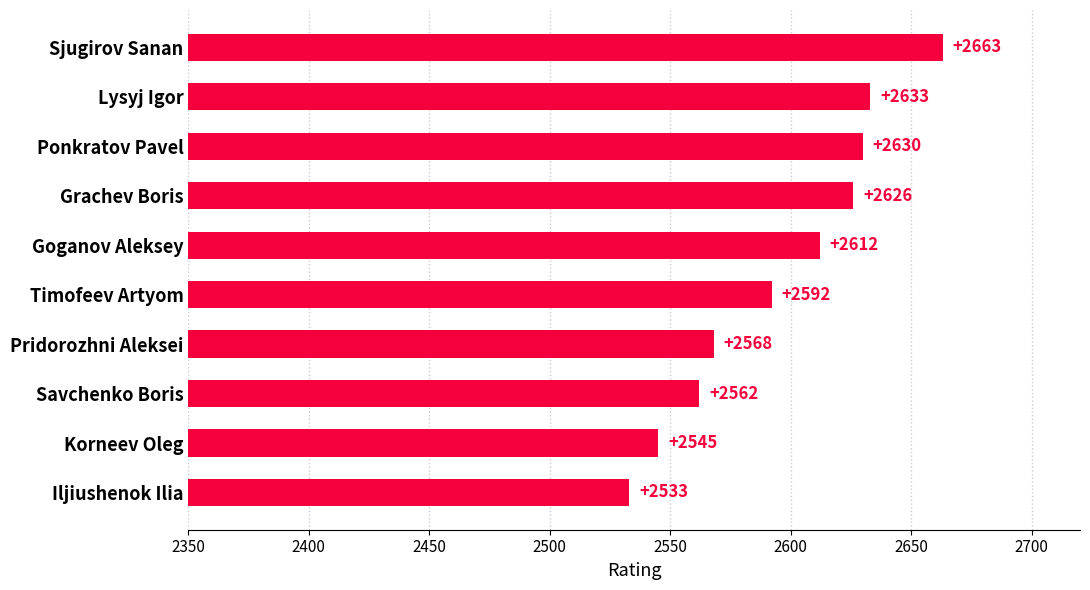

Which label corresponds to the largest value in the chart?

Sjugirov Sanan